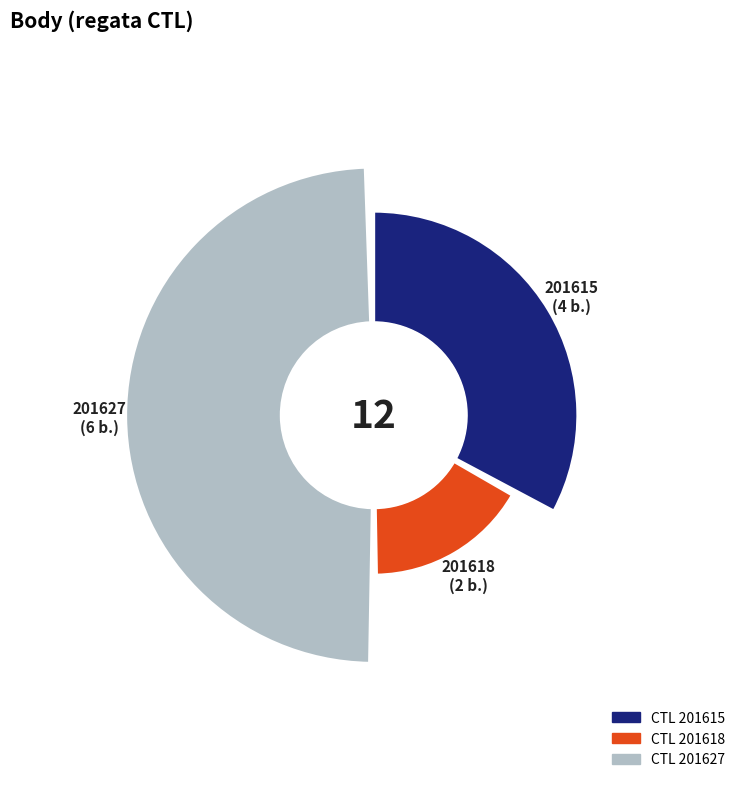

Is there a majority slice in this chart?

No